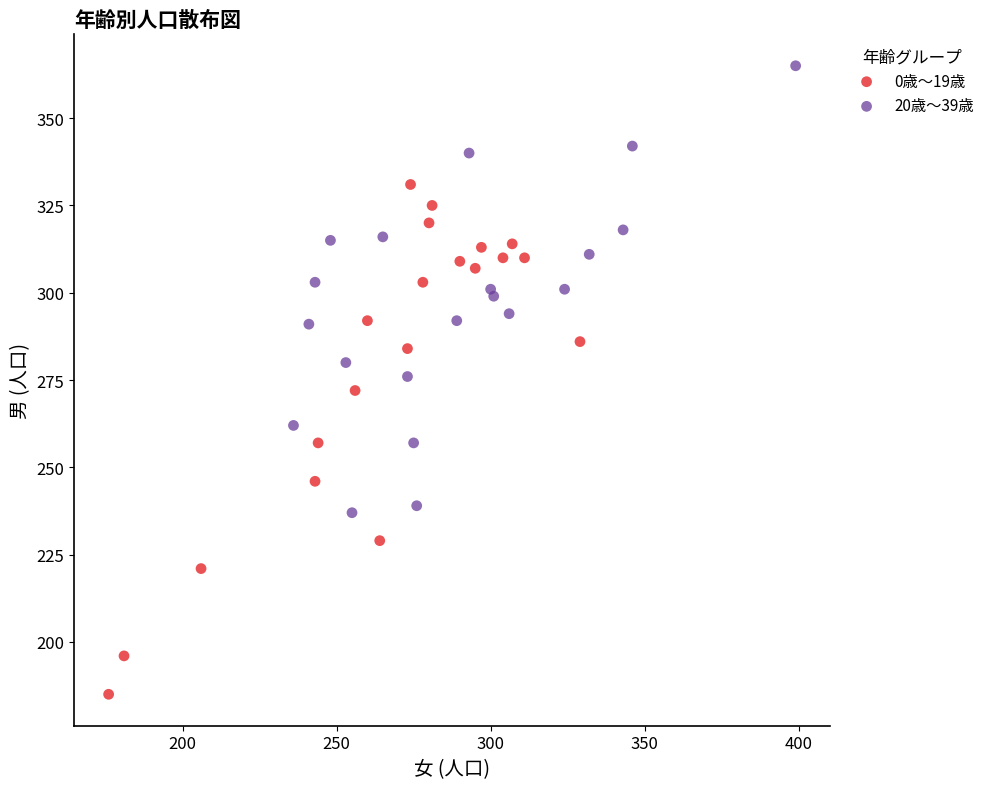

Which series contains the highest Y value?

20歳〜39歳